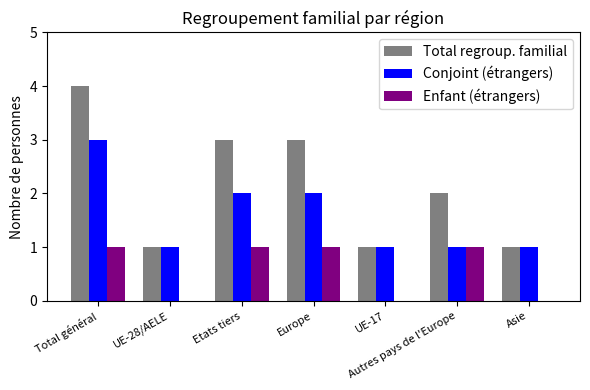

What is the maximum value for Conjoint (étrangers)?

3